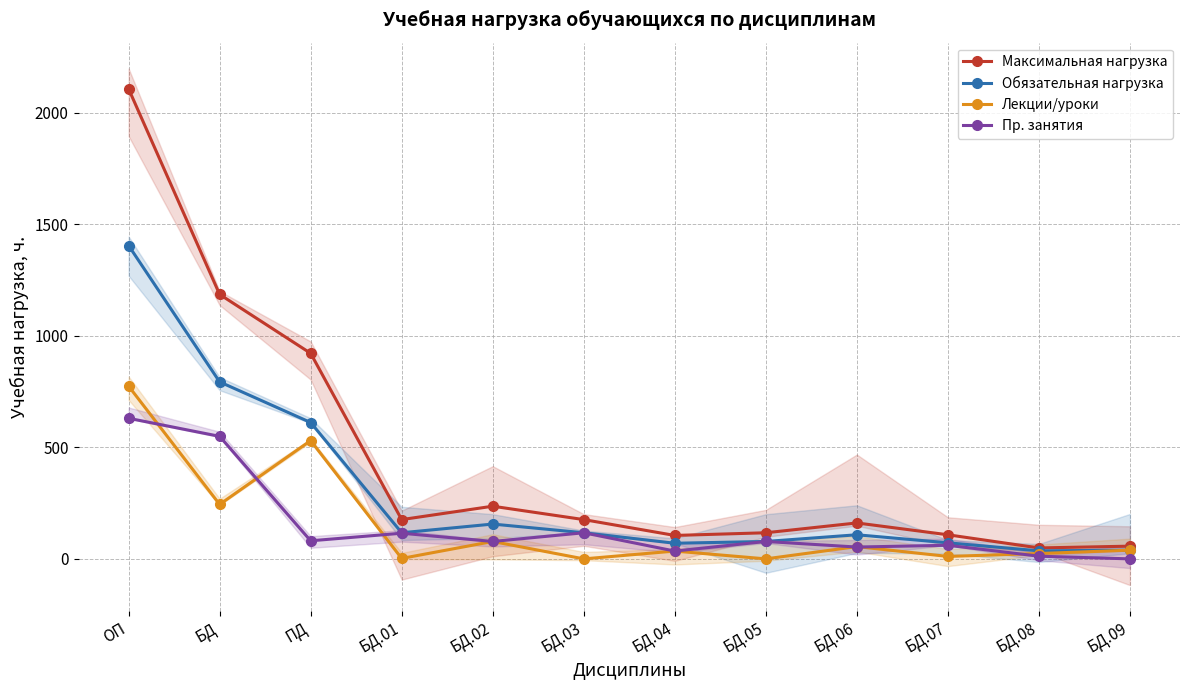

What is the sum of the Максимальная нагрузка values at БД.09 and БД.06?

218